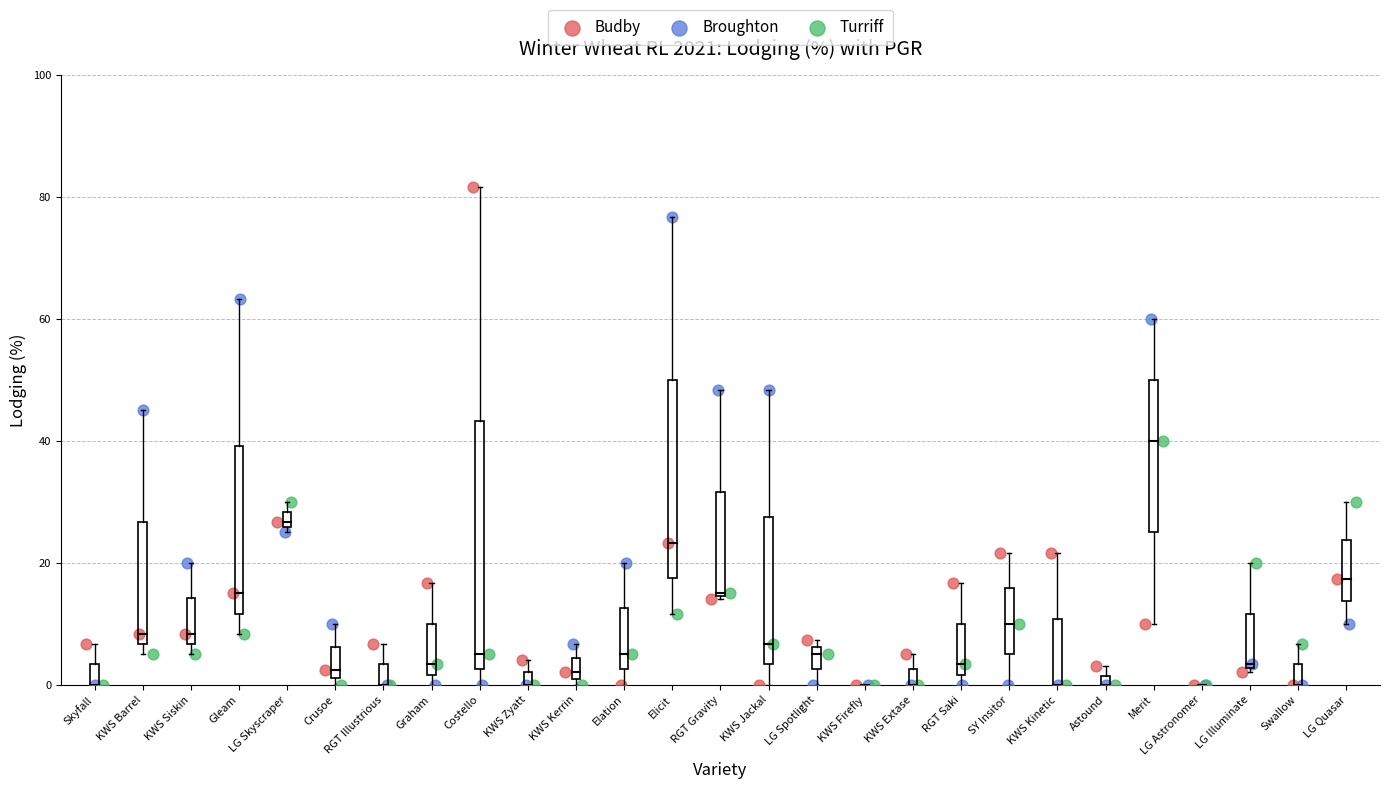

What are all the series names shown in the legend?

Budby, Broughton, Turriff